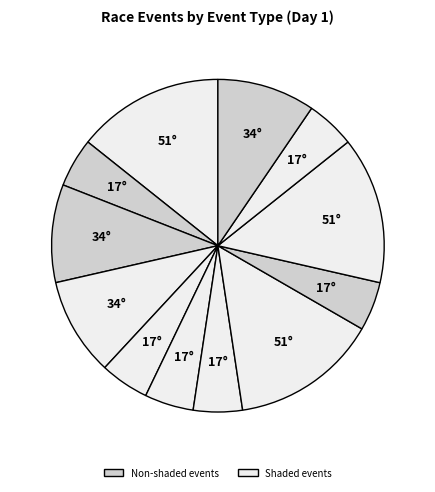

Count the number of slices in the pie.

12